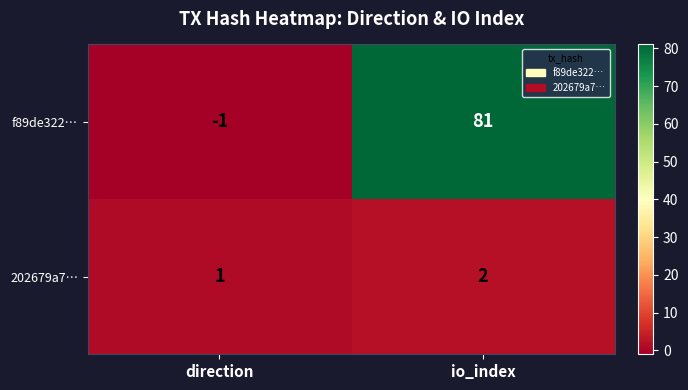

At which label does f89de322… reach its minimum?

direction